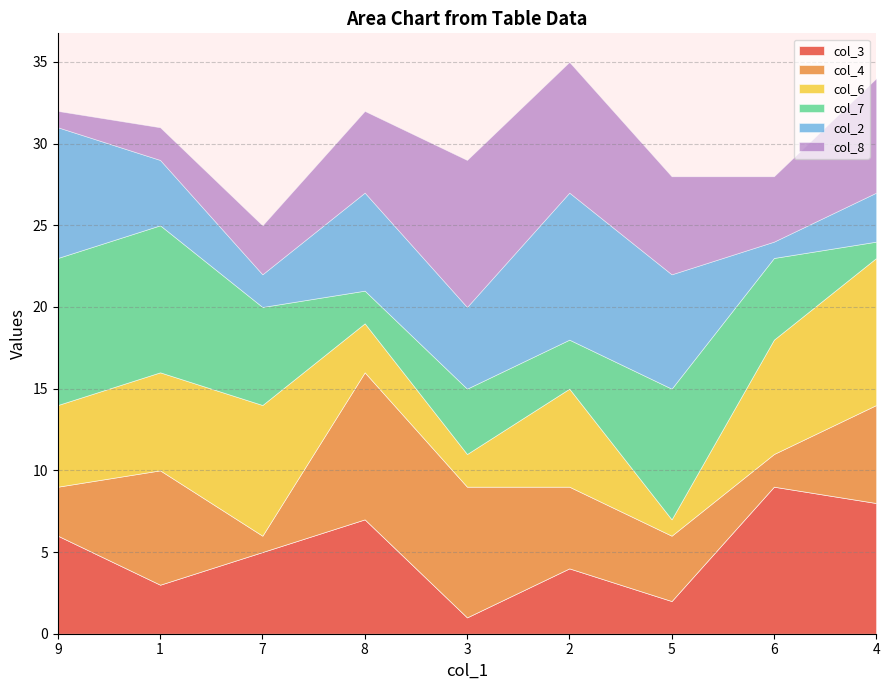

True or false: col_3 has a value of 4 at 2.

True